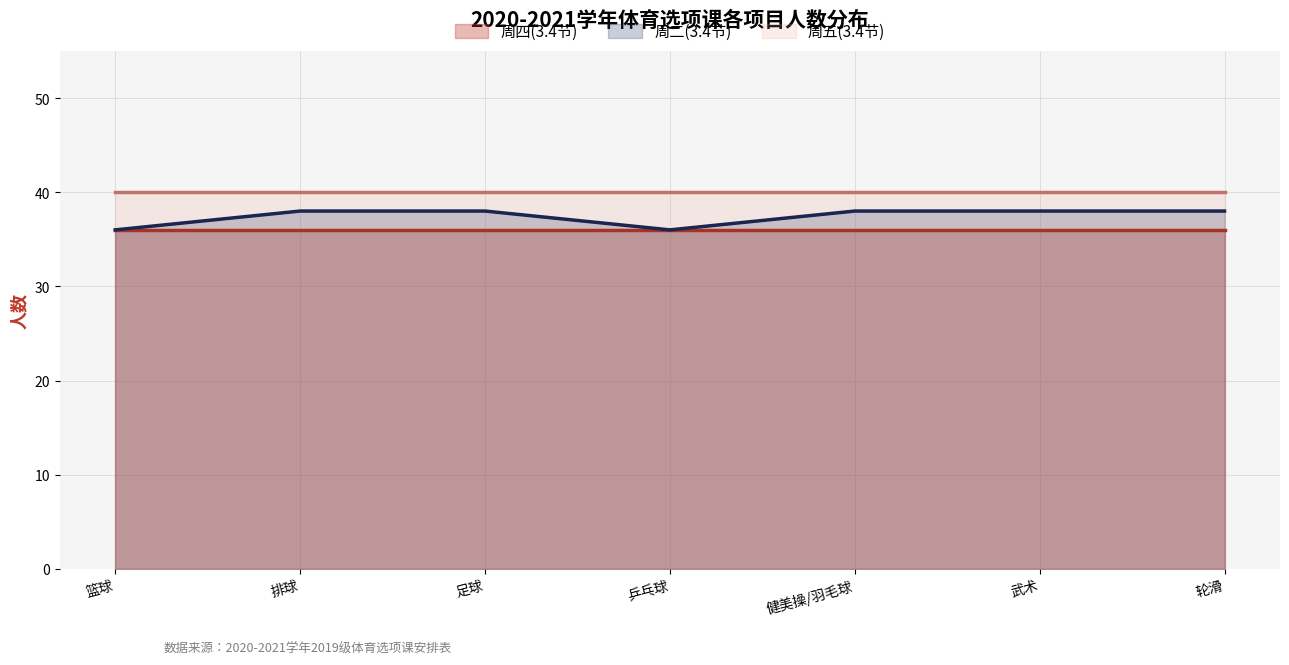

What is the total value across all series at 篮球?

112